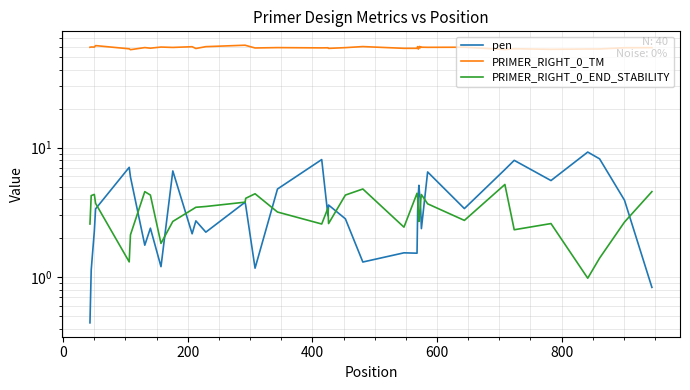

True or false: PRIMER_RIGHT_0_END_STABILITY and PRIMER_RIGHT_0_TM cross at least once.

False